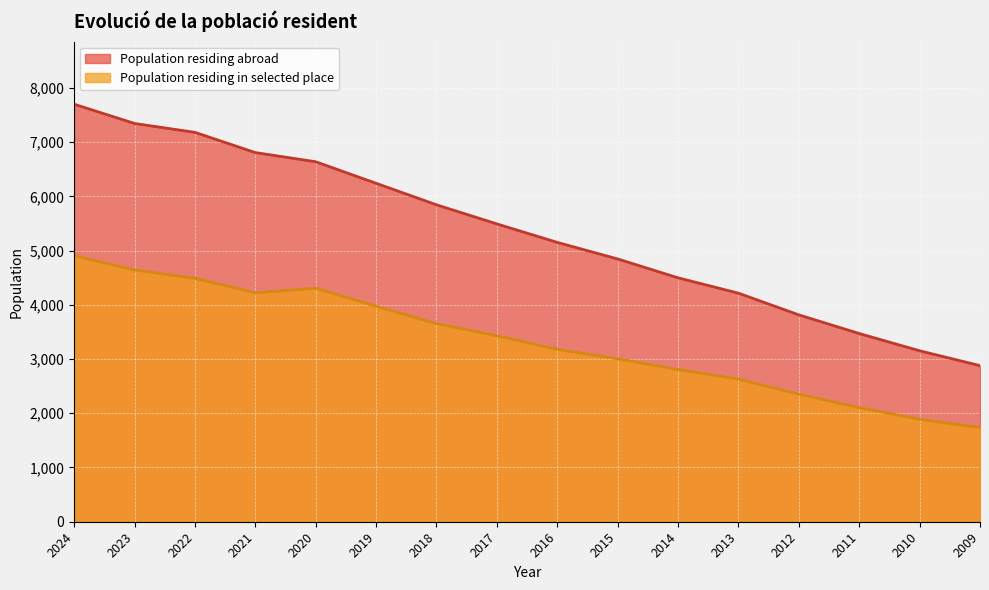

What is the sum of all Population residing abroad values?

85257